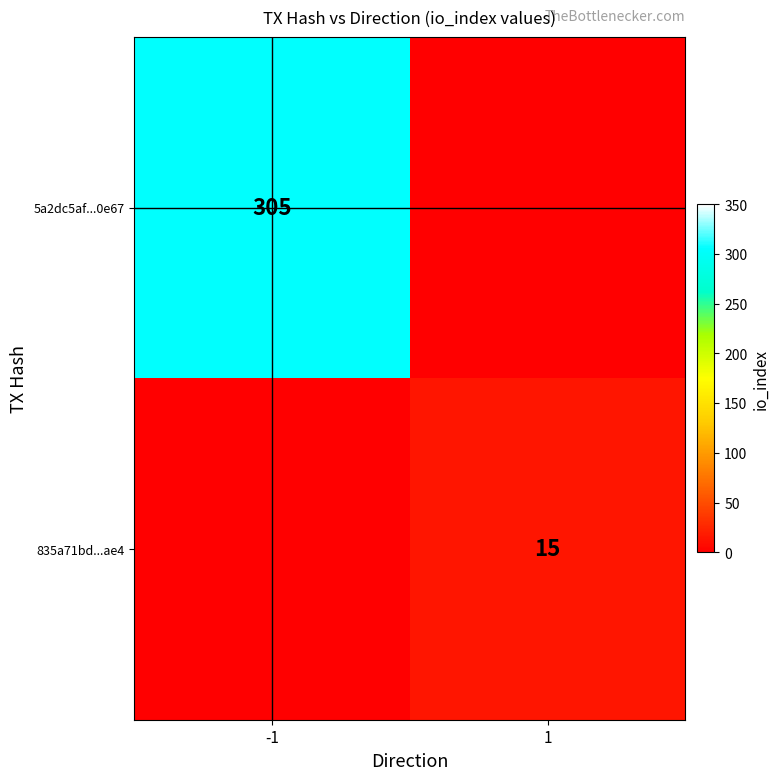

Is the value of 5a2dc5af...0e67 at -1 greater than the value of 835a71bd...ae4 at 1?

Yes